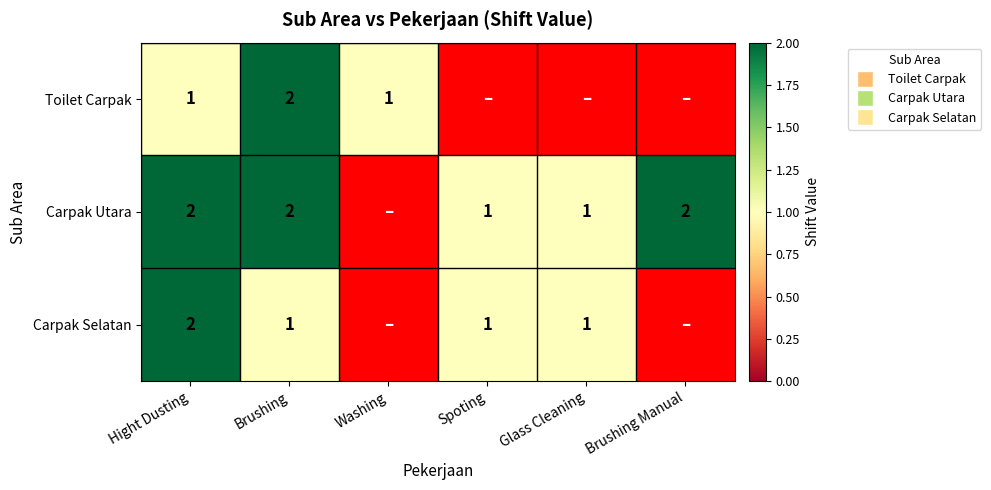

What is the greatest value displayed?

2.0